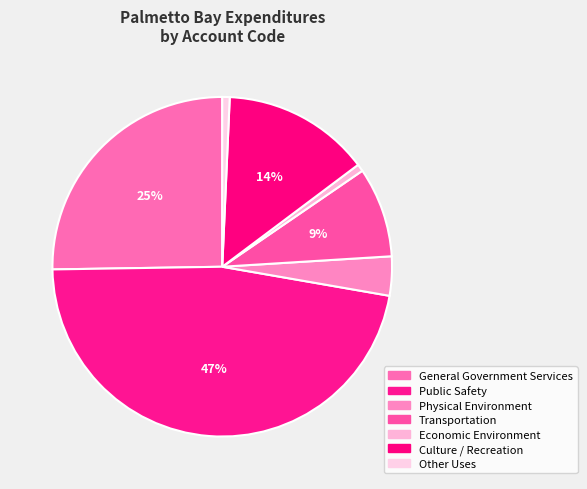

Does any single category account for the majority?

No